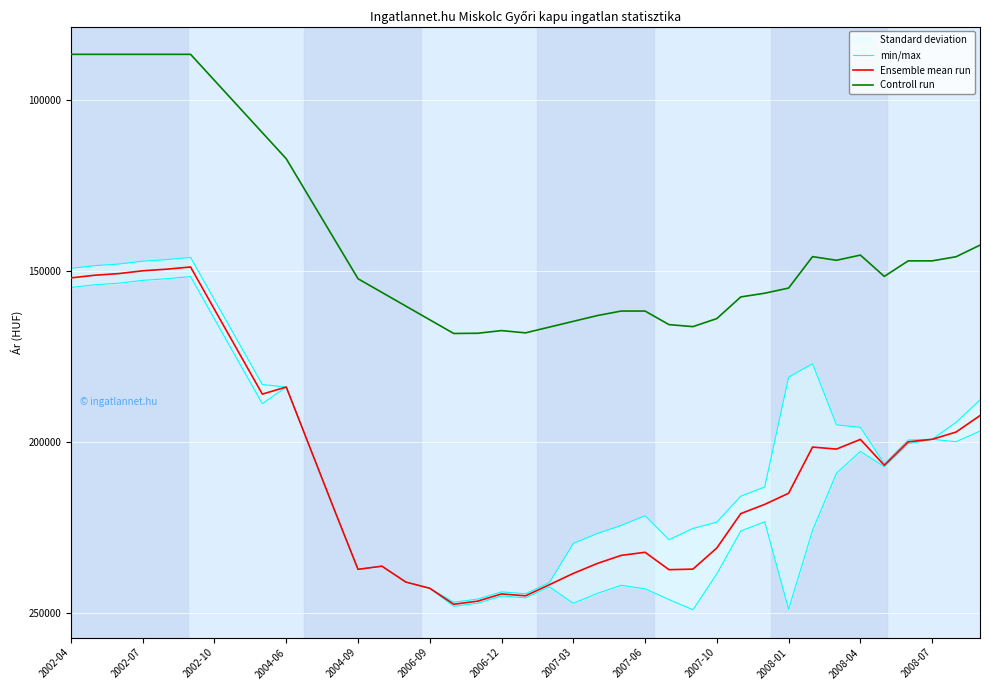

What is the difference between the maximum and minimum values in the min/max series?

97392